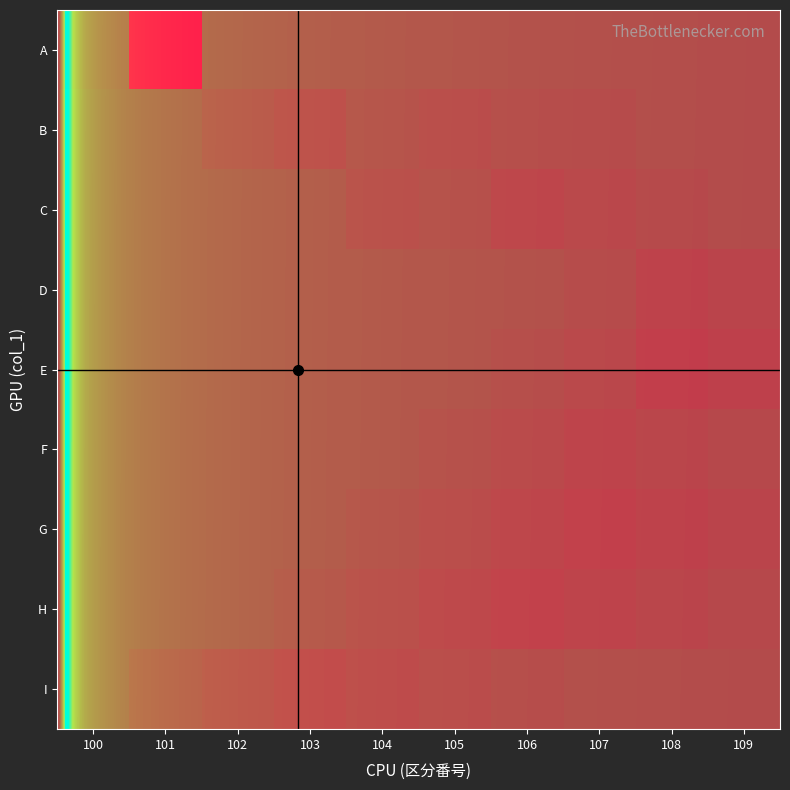

Which category has the highest value in the E series?

108